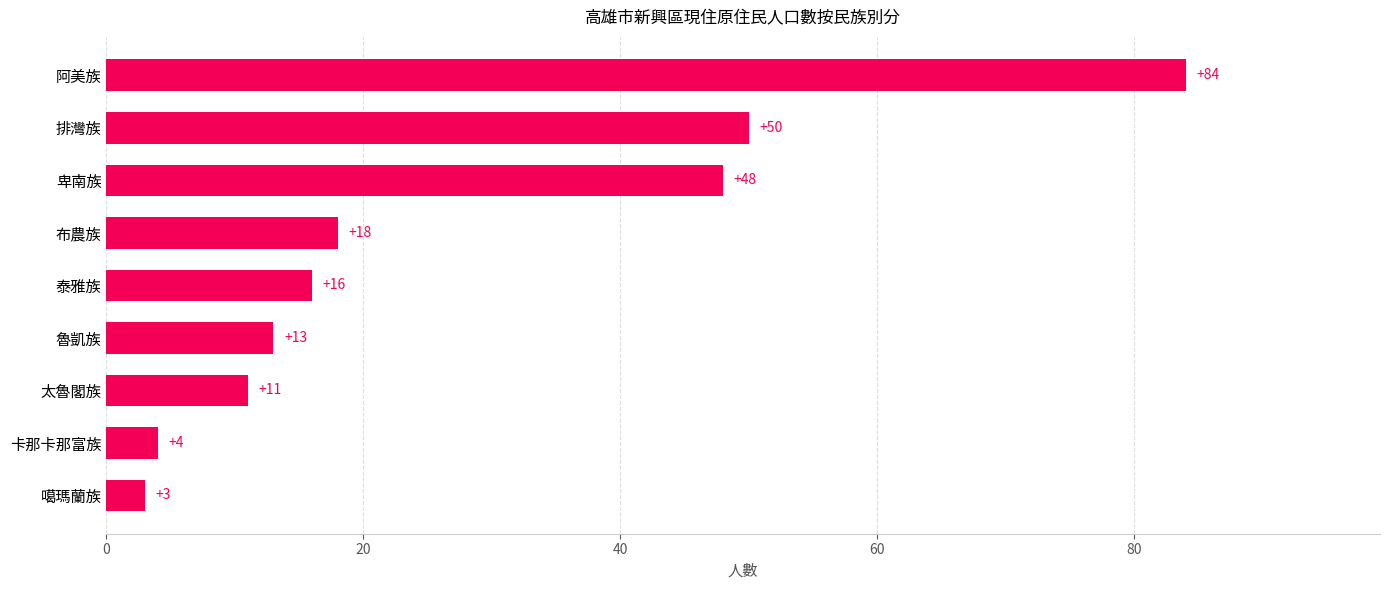

Between 泰雅族 and 布農族, which is larger?

布農族